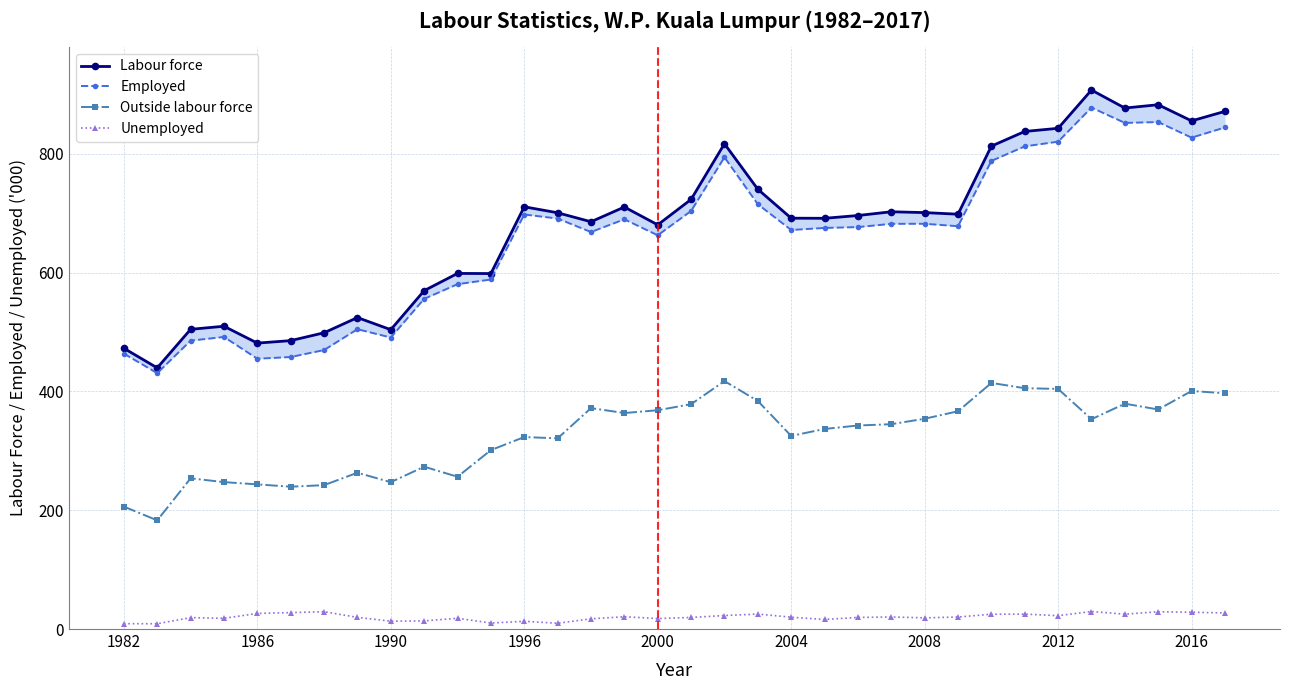

The Unemployed series shows 22.5 at 2012. True or false?

True